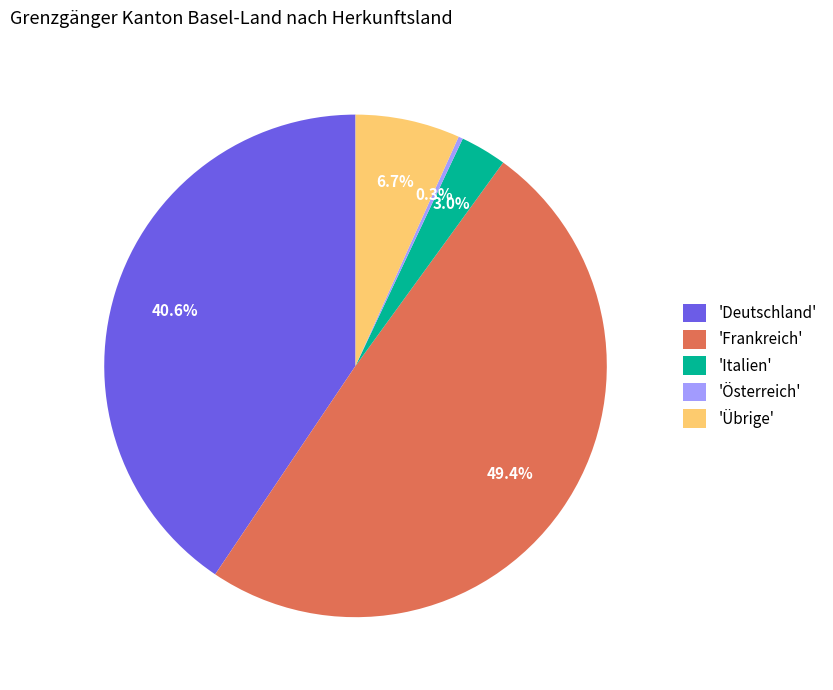

Rank the categories by value from highest to lowest.

'Frankreich', 'Deutschland', 'Übrige', 'Italien', 'Österreich'